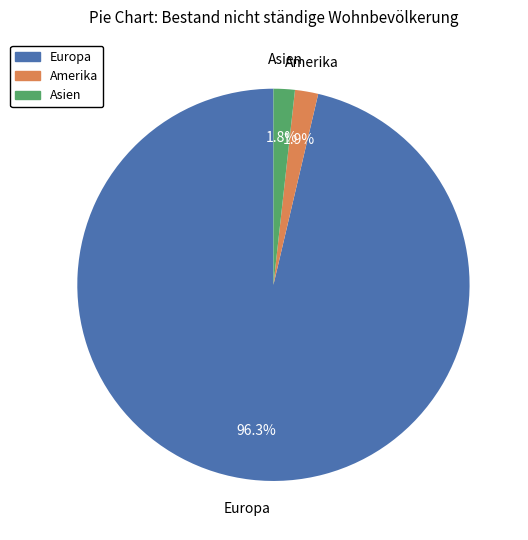

To the nearest percent, what is the difference between the largest and smallest slice percentages?

95%